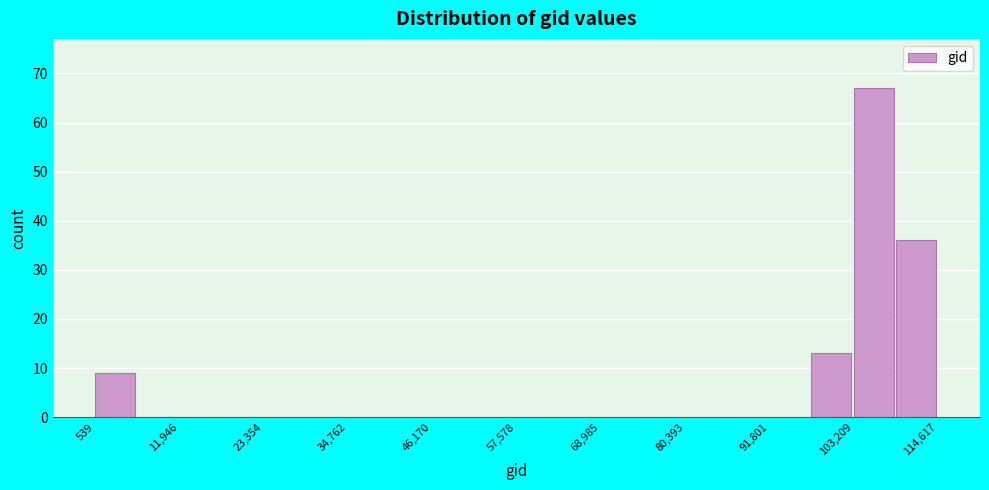

Read against the x-axis, roughly where is the centre of the tallest bar?

106000